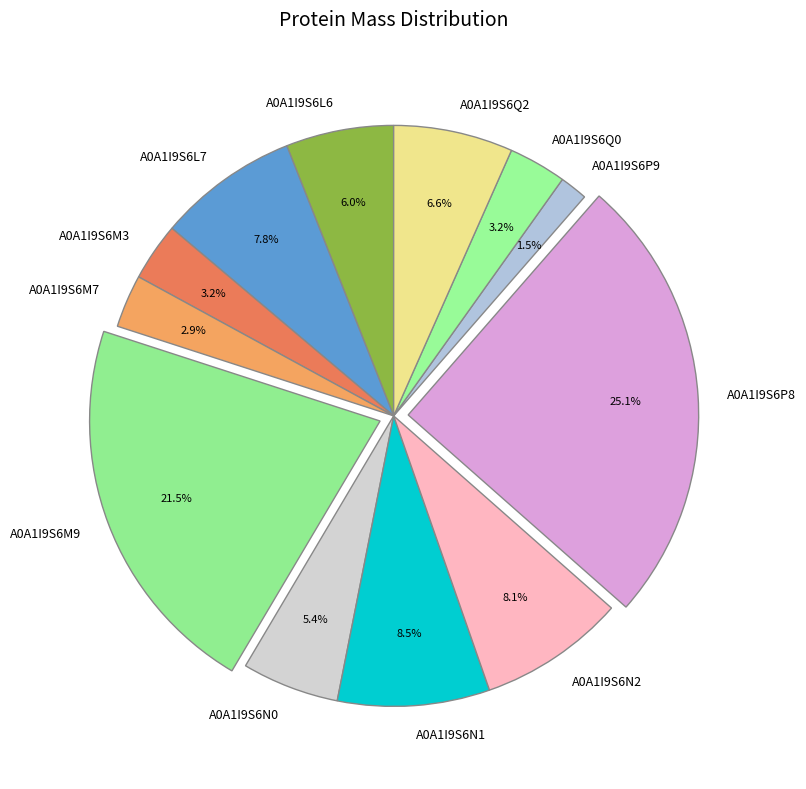

What percentage is NOT represented by A0A1I9S6M7?

97.1%